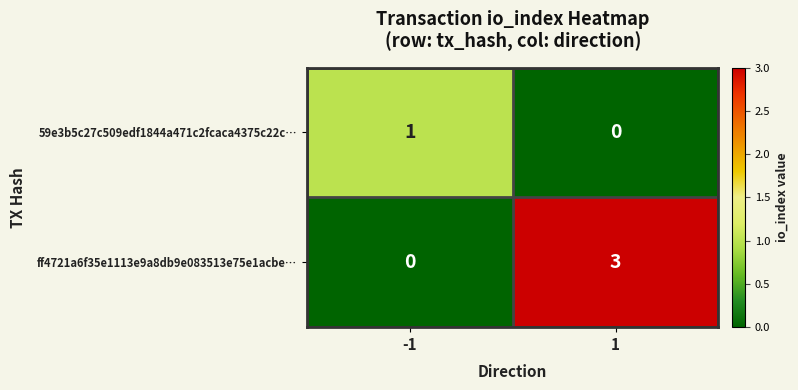

Reading left to right, what are all the values shown in this chart?

59e3b5c27c509edf1844a471c2fcaca4375c22c…: -1=1	1=0
ff4721a6f35e1113e9a8db9e083513e75e1acbe…: -1=0	1=3